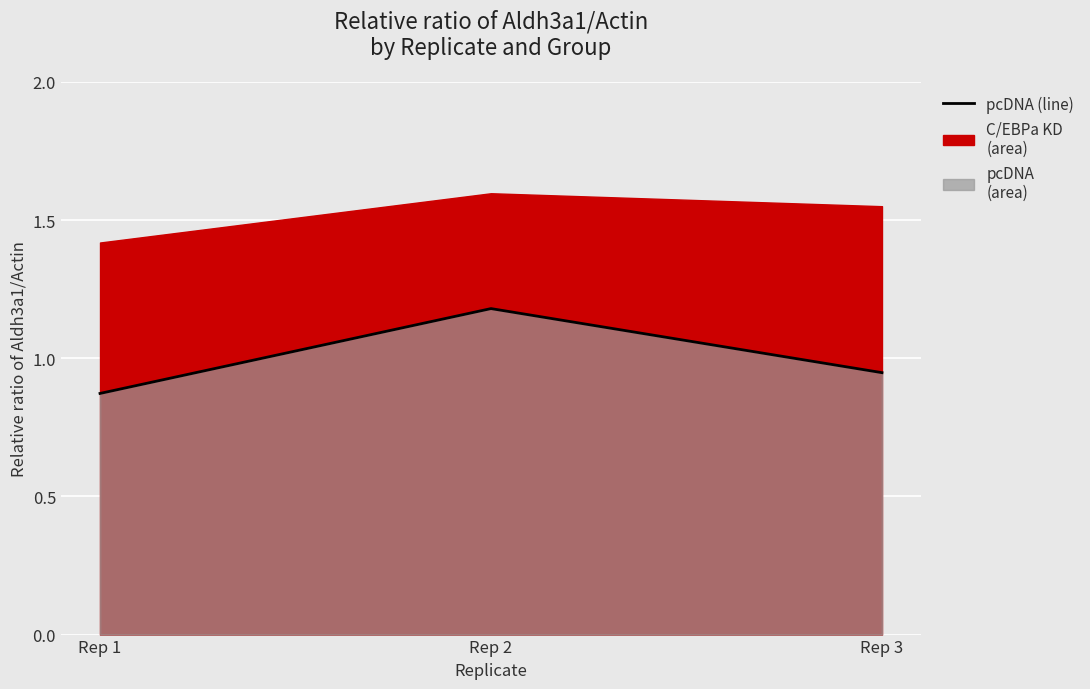

What is the change in value from Rep 1 to Rep 2?

+0.3